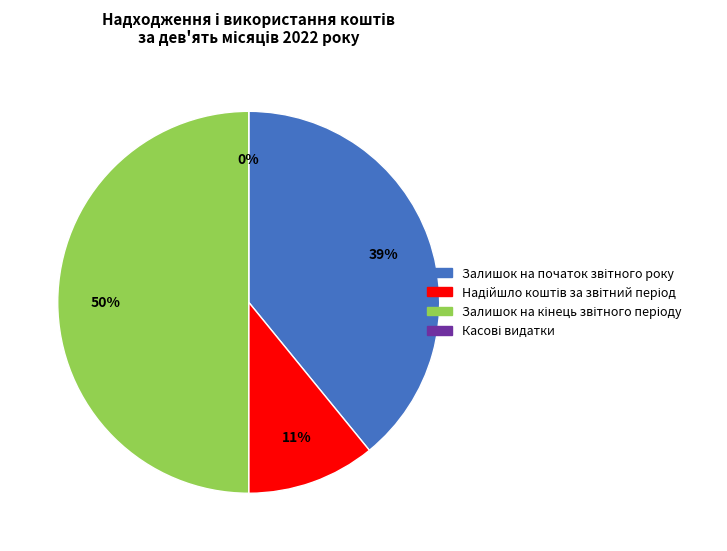

The Надійшло коштів за звітний період slice represents 20% of the pie. True or false?

False